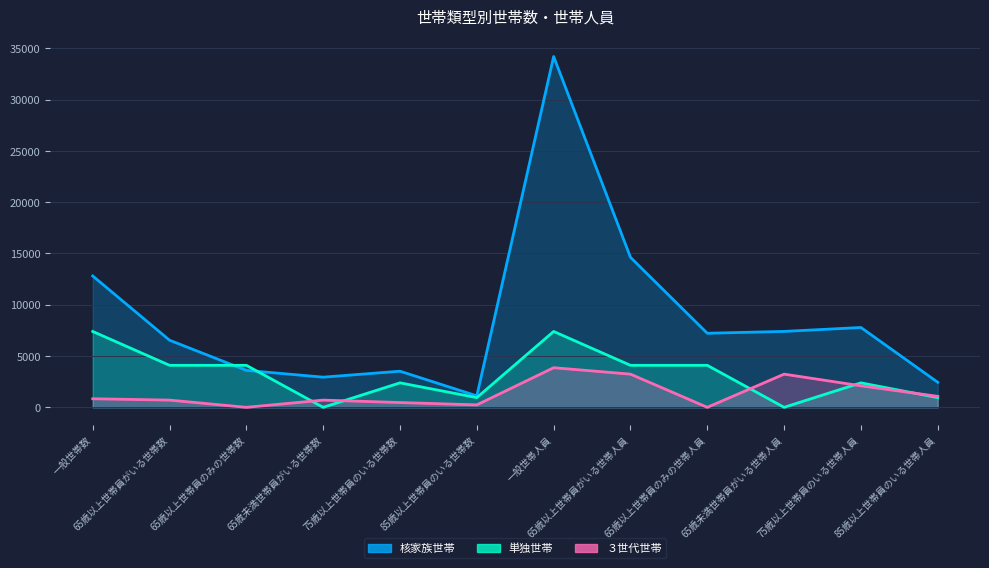

Does the chart display data point markers on the line(s)?

No